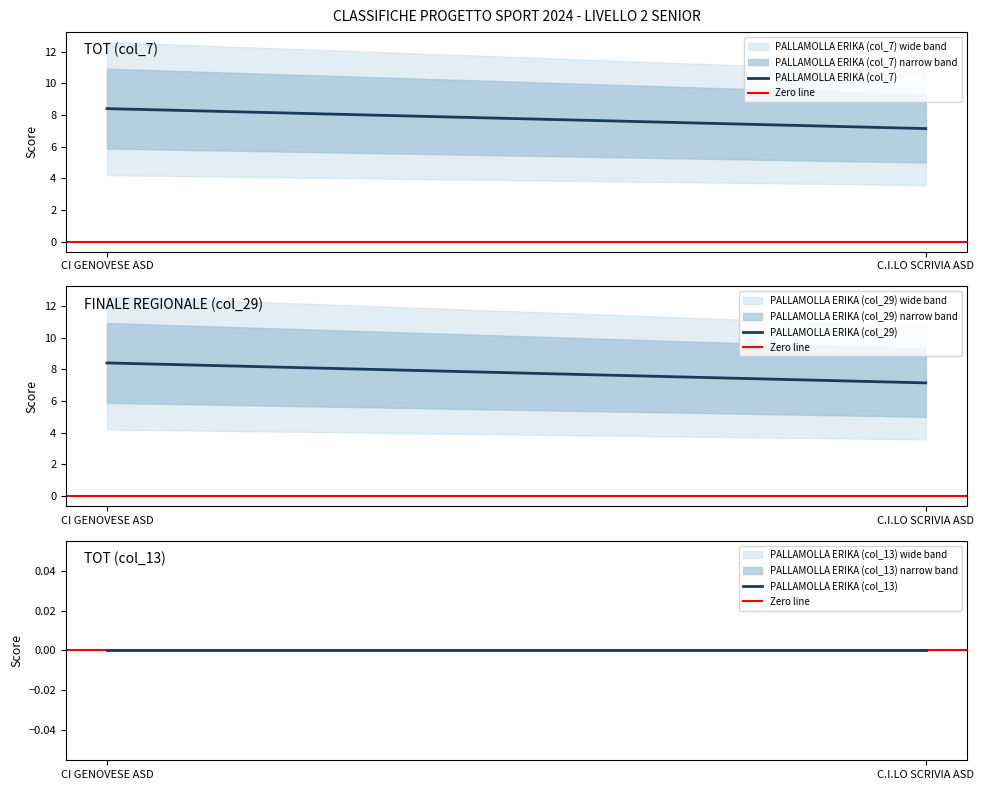

Reading left to right, list all the values displayed in this chart.

PALLAMOLLA ERIKA (col_7): CI GENOVESE ASD=8.4	C.I.LO SCRIVIA ASD=7.1
Zero line: CI GENOVESE ASD=0.0	C.I.LO SCRIVIA ASD=0.0
PALLAMOLLA ERIKA (col_29): CI GENOVESE ASD=8.4	C.I.LO SCRIVIA ASD=7.1
PALLAMOLLA ERIKA (col_13): CI GENOVESE ASD=0.0	C.I.LO SCRIVIA ASD=0.0